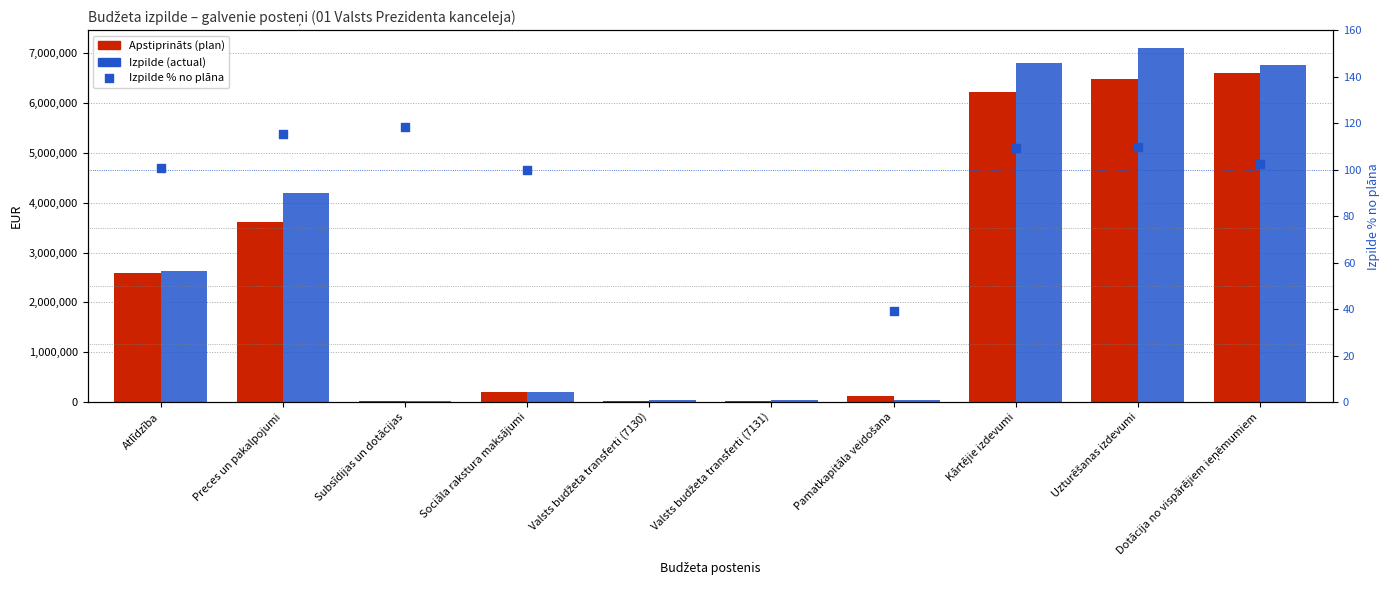

Which series has the largest Y range (max minus min)?

Izpilde (actual)